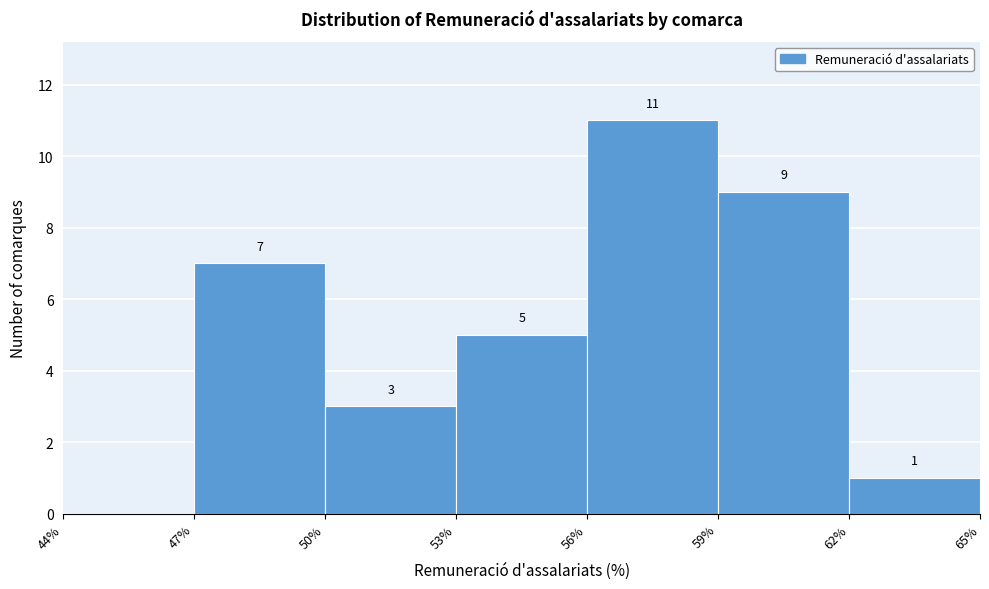

Over which range of the x-axis is the bar tallest?

56% to 59%